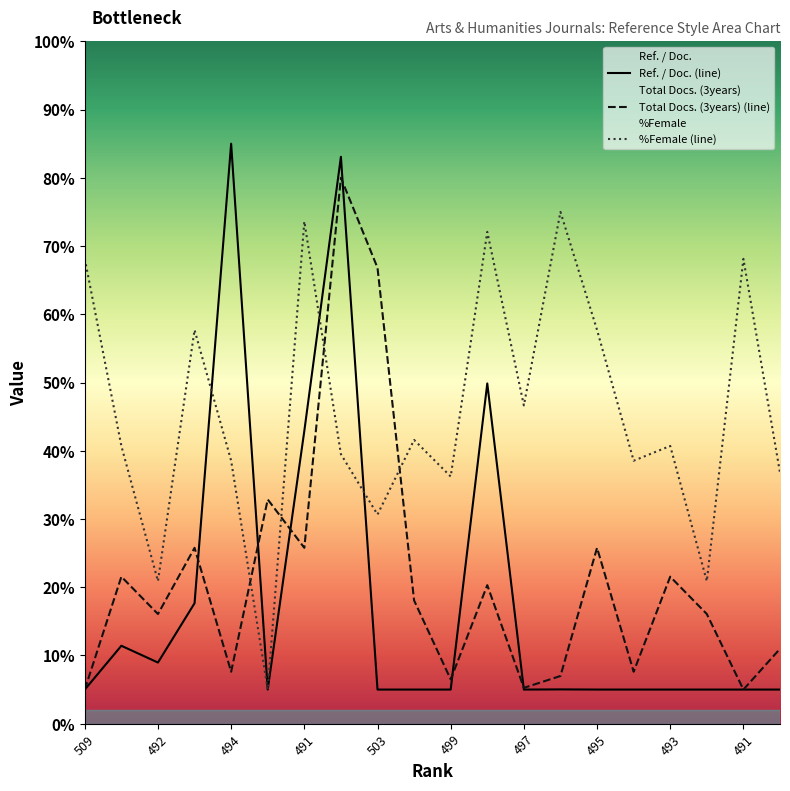

Does the chart display data point markers on the line(s)?

No